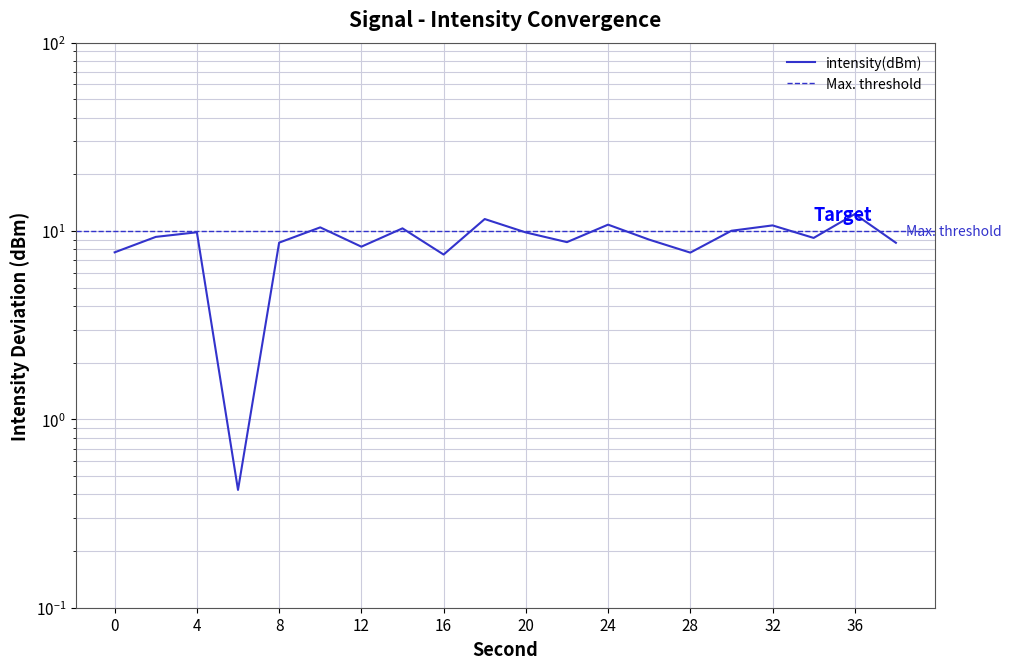

Count the number of values greater than 9.

11